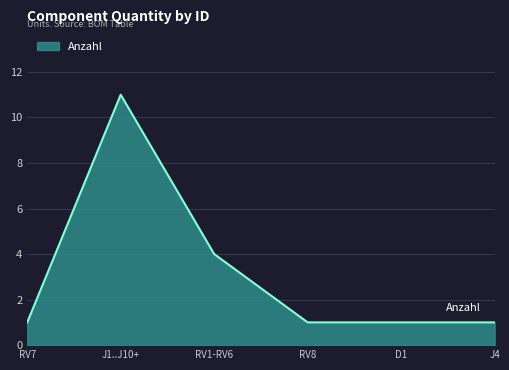

The chart shows a value of 2 at RV8. True or false?

False